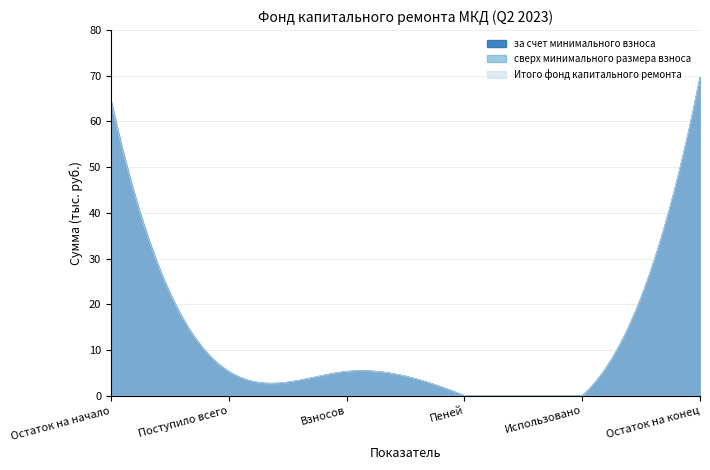

Is the value of сверх минимального размера взноса at Поступило всего greater than the value of за счет минимального взноса at Остаток на конец?

No